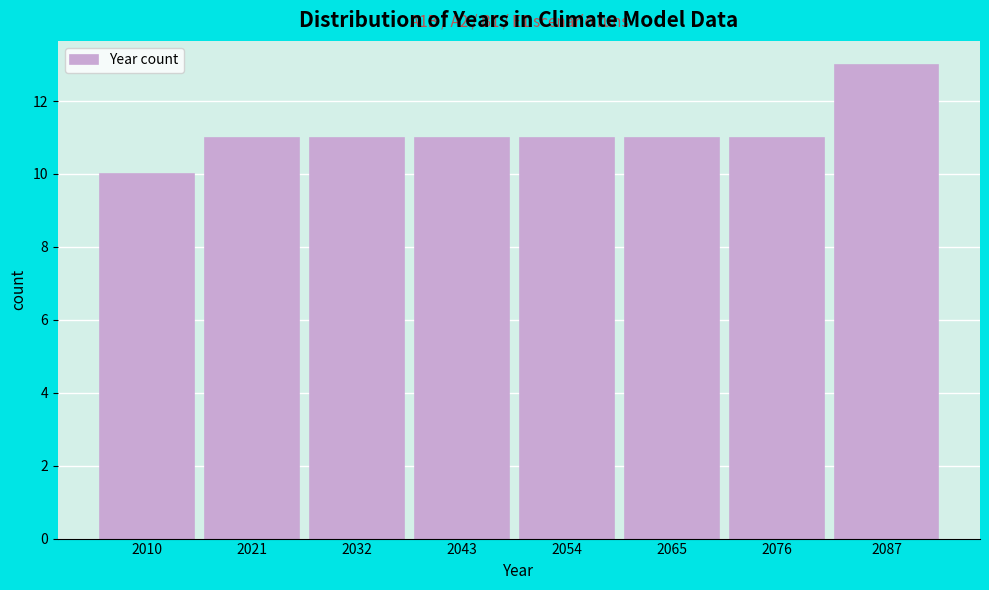

Reading left to right, what are all the values shown in this chart?

10	11	11	11	11	11	11	13